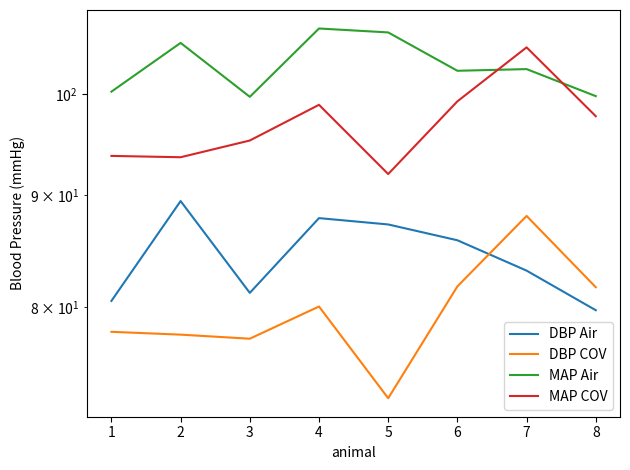

True or false: MAP COV has more than 2 points higher than both neighbors.

False